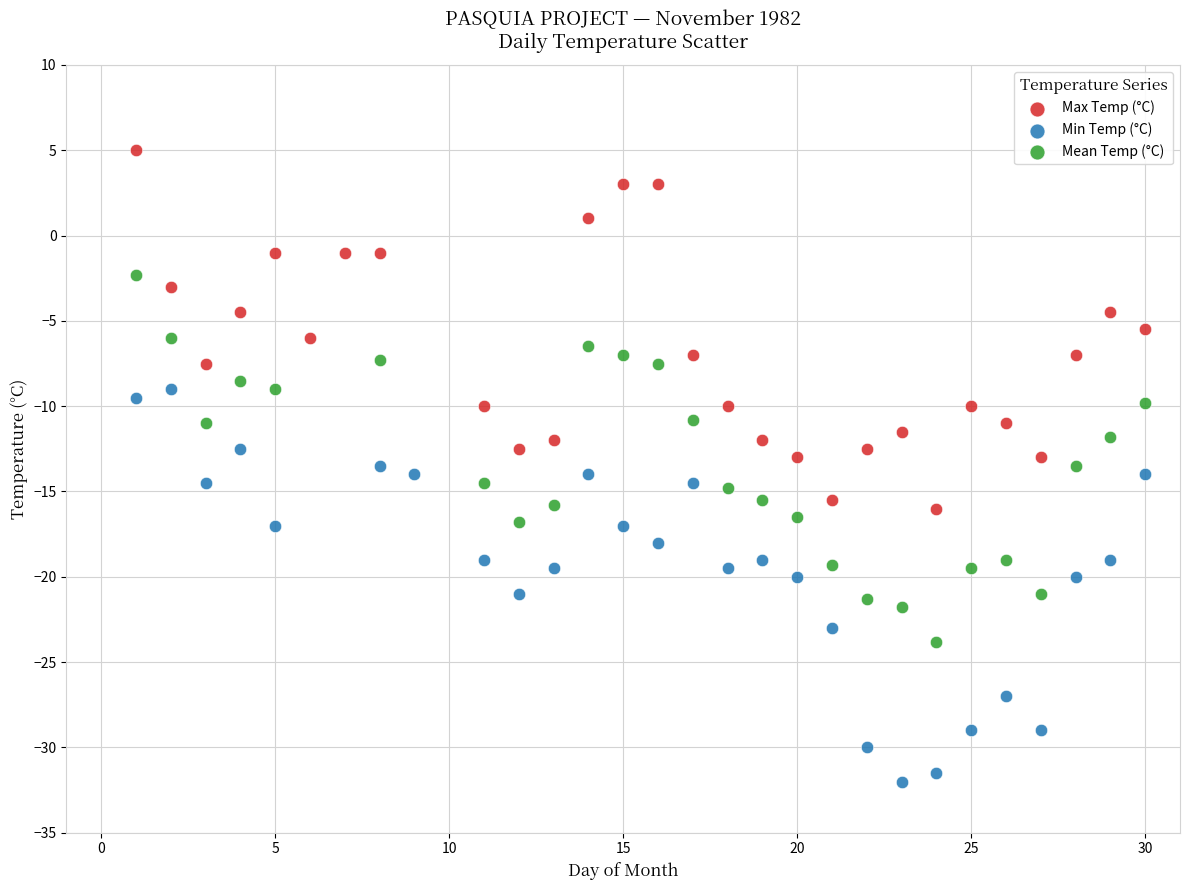

Which series contains the lowest Y value?

Min Temp (°C)